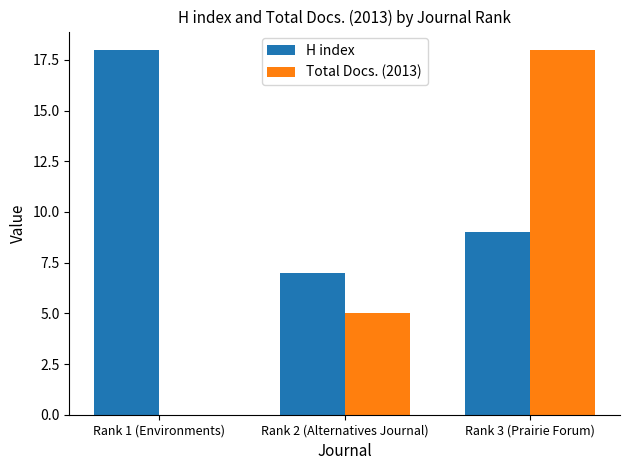

How many values in Total Docs. (2013) are above zero?

2